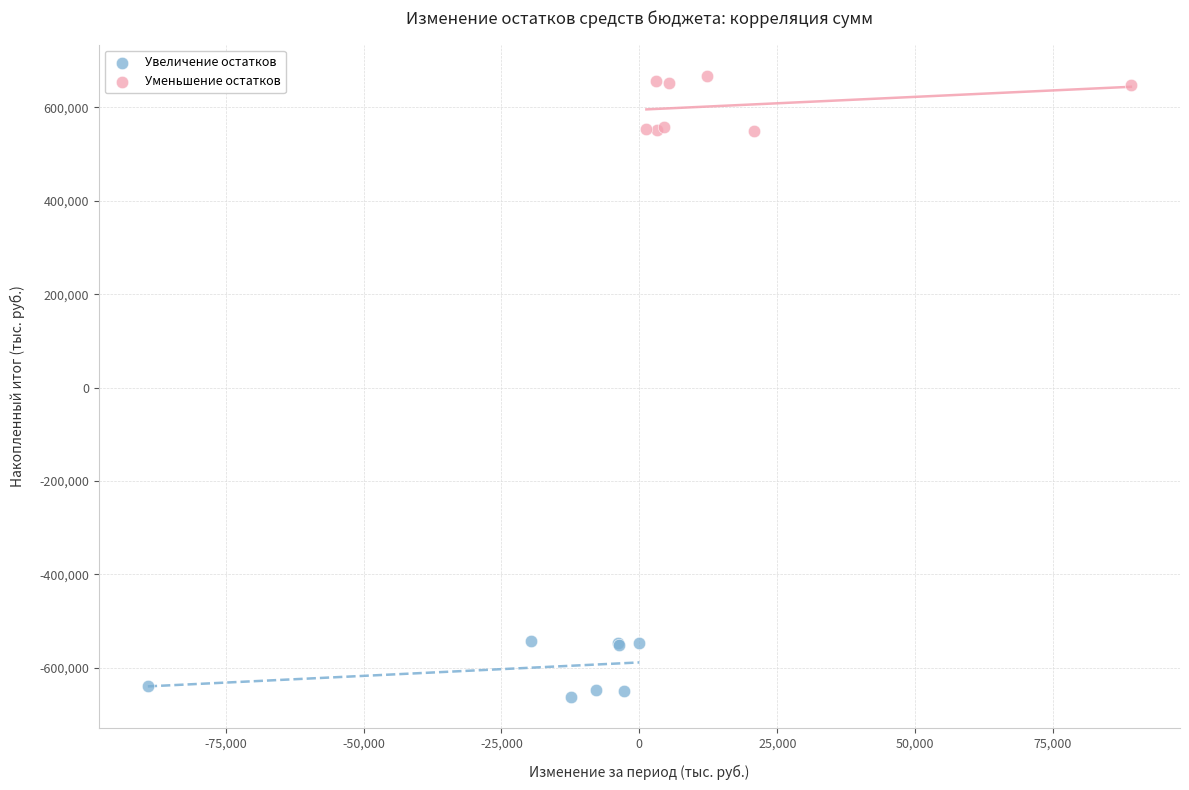

Which series contains the lowest Y value?

Увеличение остатков